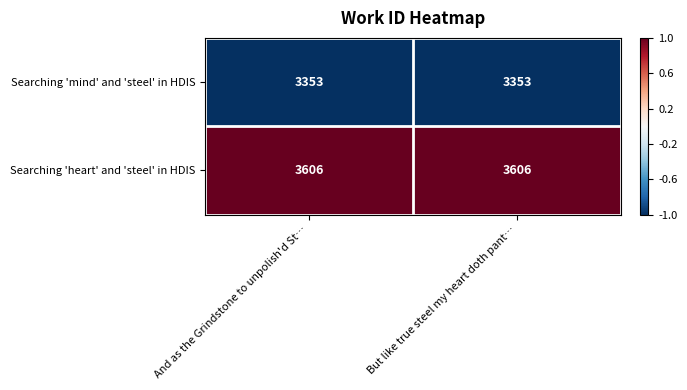

What is the maximum value shown in the chart?

3606